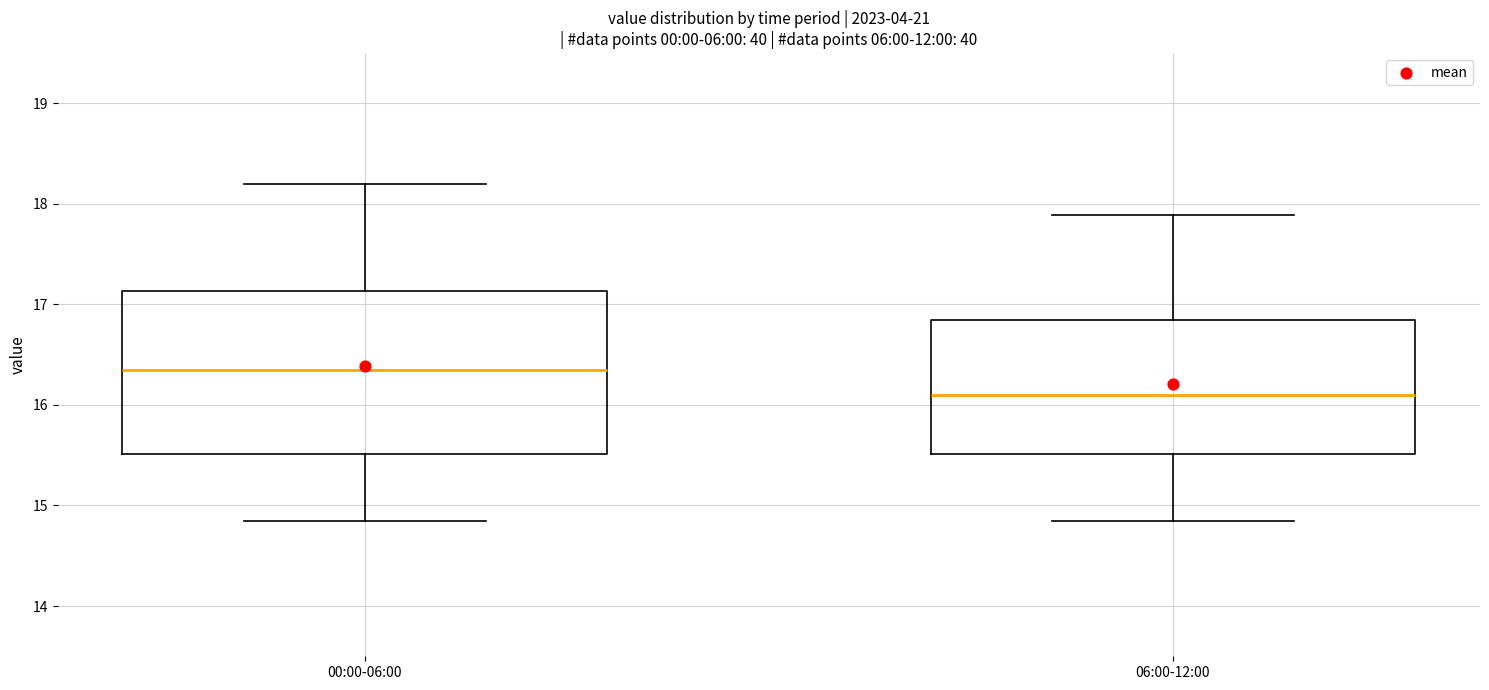

Where is the lower edge of the box for 00:00-06:00 on the y-axis? The values are not printed on the chart, so give them approximately, as read against the axis.

15.5